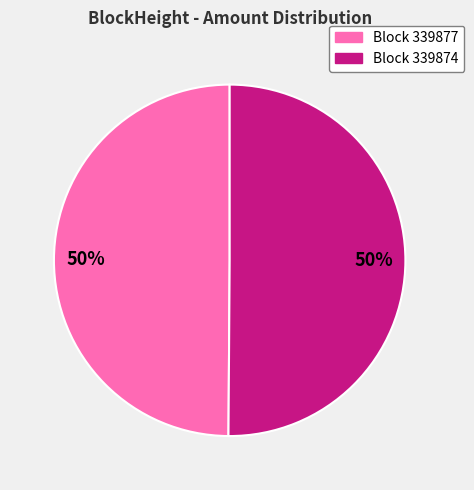

Do Block 339874 and Block 339877 together represent more than half of the pie?

Yes